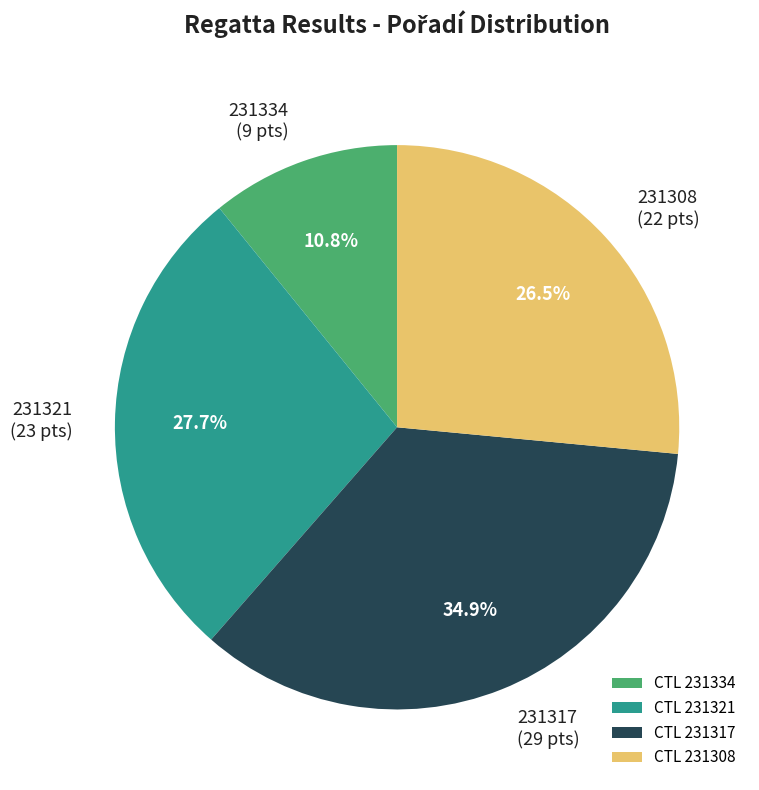

Which category has the smallest portion of the pie?

231334